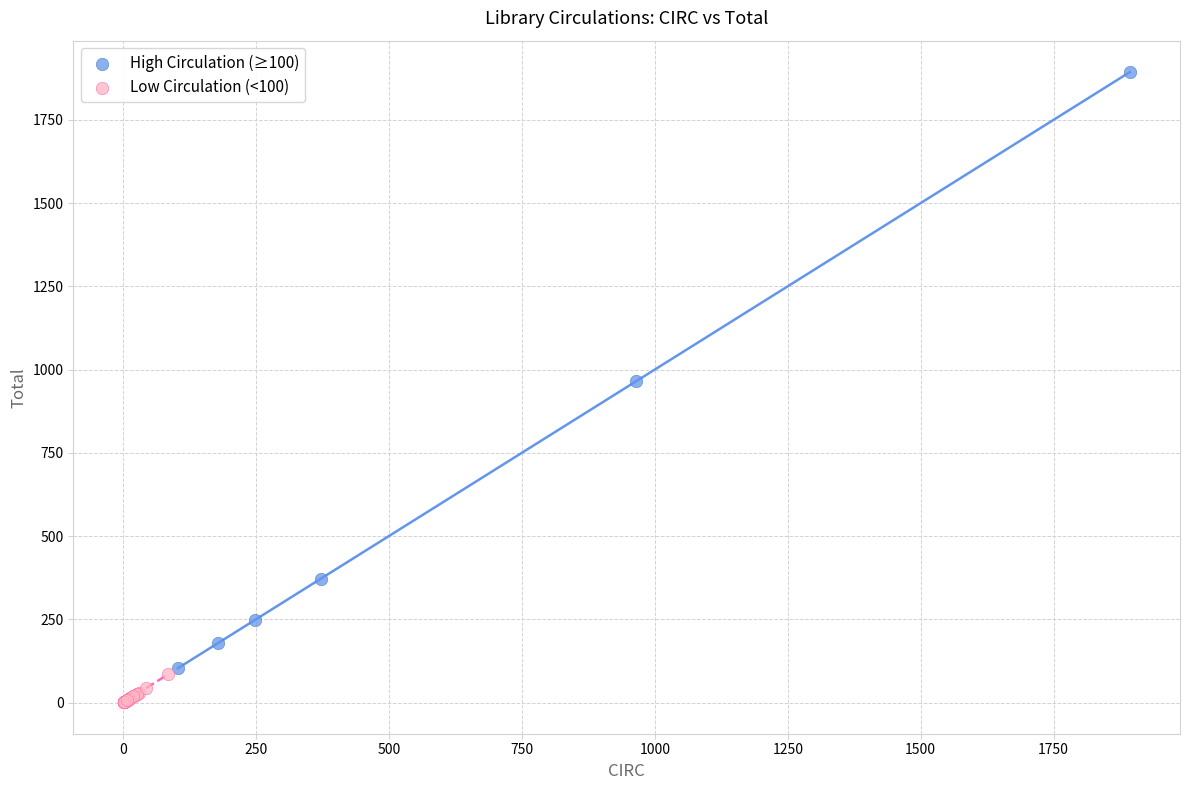

What are all the series names shown in the legend?

High Circulation (≥100), Low Circulation (<100)